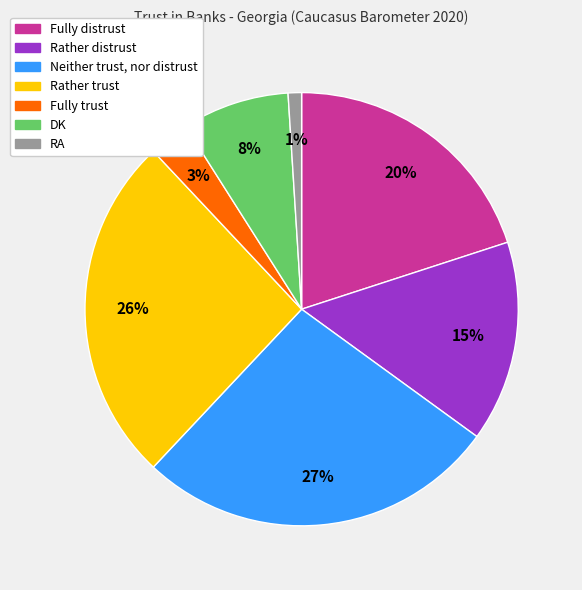

Is the sum of Rather trust and Rather distrust greater than half?

No